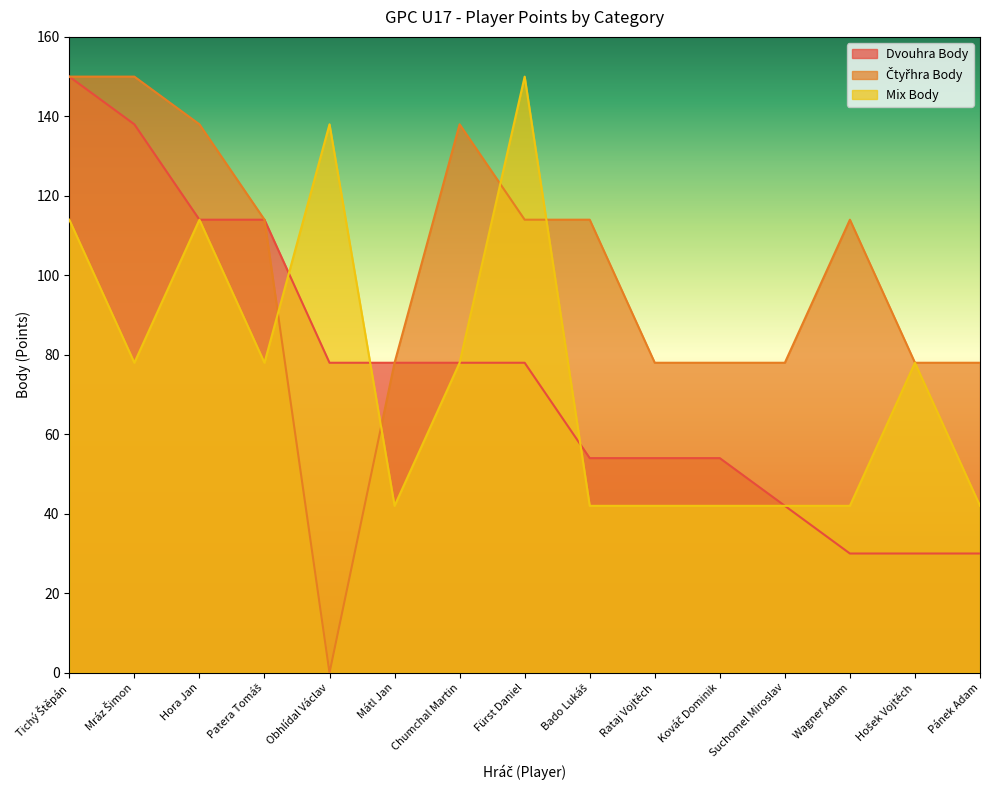

List the labels in order of Čtyřhra Body value, smallest first.

Obhlídal Václav, Mátl Jan, Rataj Vojtěch, Kováč Dominik, Suchomel Miroslav, Hošek Vojtěch, Pánek Adam, Patera Tomáš, Fürst Daniel, Bado Lukáš, Wagner Adam, Hora Jan, Chumchal Martin, Tichý Štěpán, Mráz Šimon